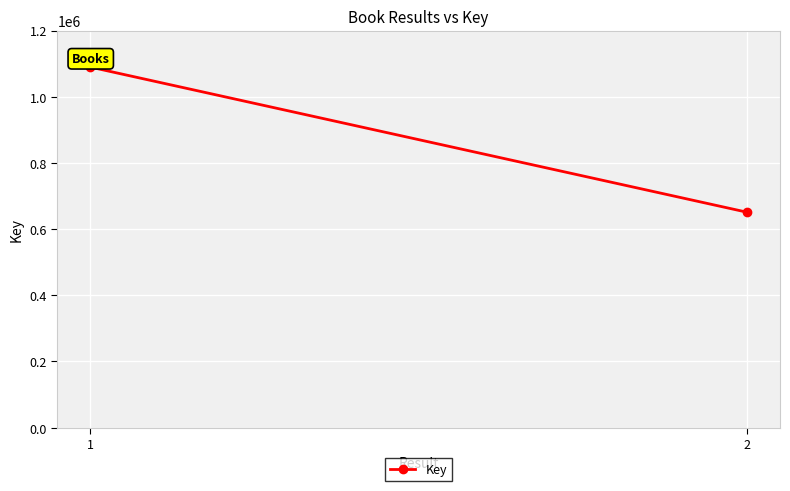

The chart shows a value of 1722240 at 1. True or false?

False